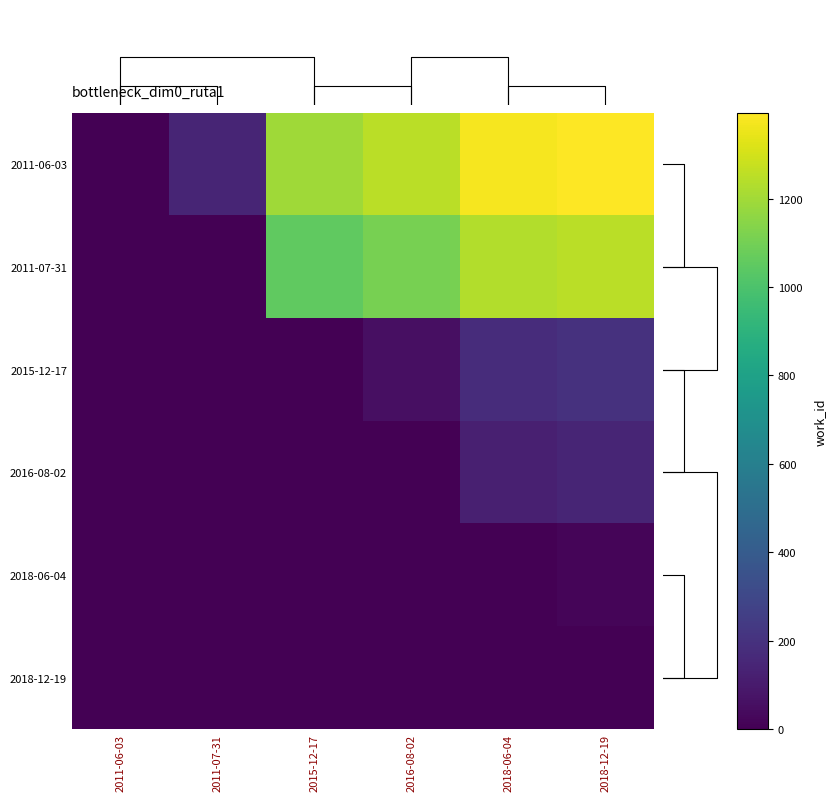

The value of 2011-06-03 at 2018-12-19 is 954. True or false?

False